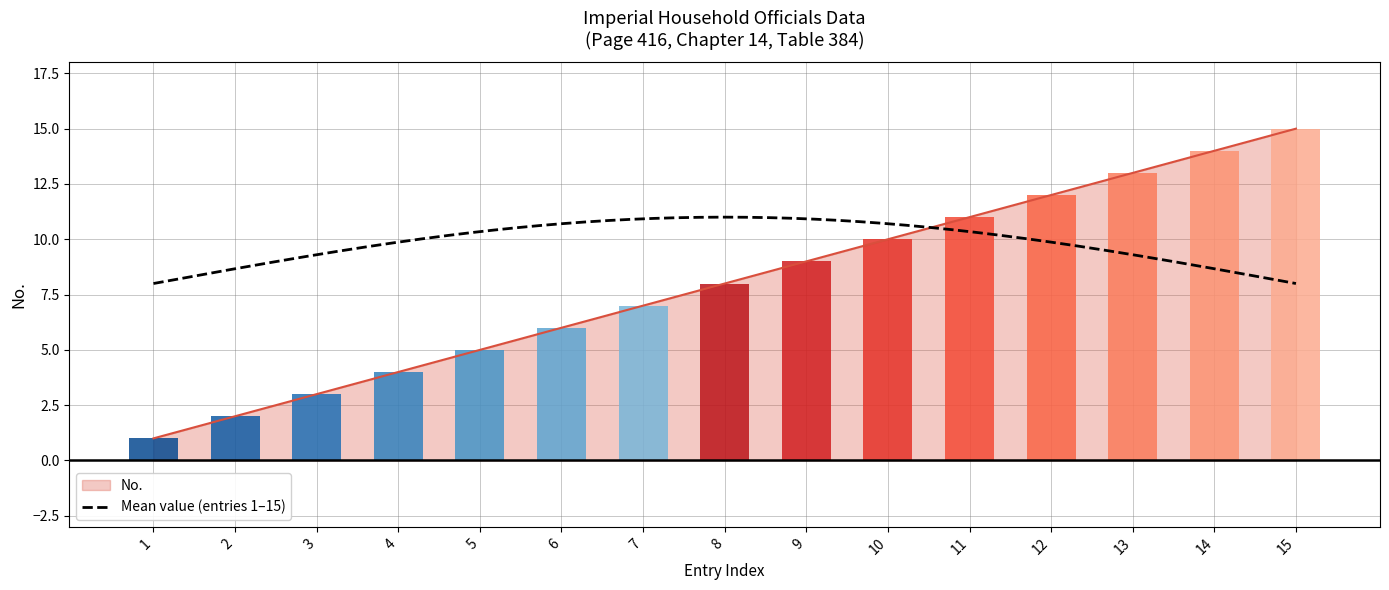

List the labels in order of value, largest first.

15, 14, 13, 12, 11, 10, 9, 8, 7, 6, 5, 4, 3, 2, 1